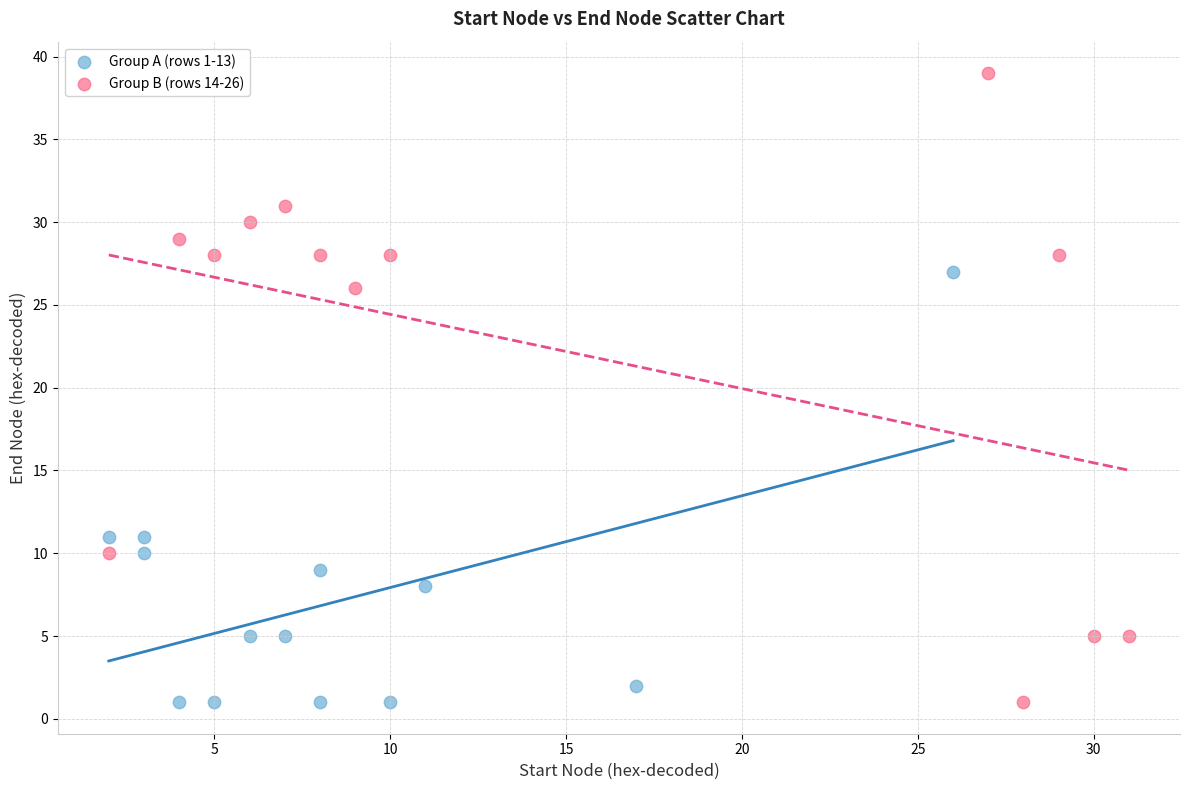

Which series reaches the maximum Y coordinate?

Group B (rows 14-26)